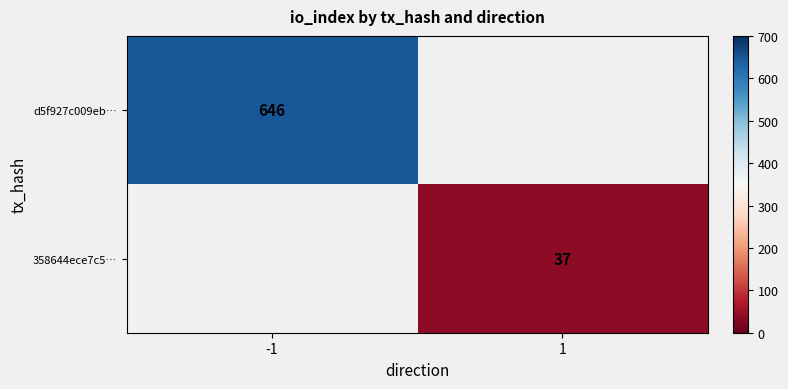

The value of d5f927c009eb… at -1 is 1056. True or false?

False